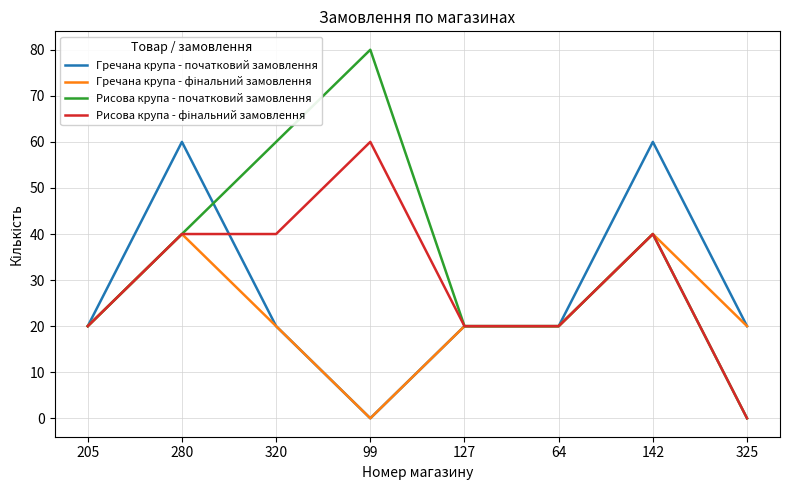

Between 99 and 127, which series saw the biggest shift?

Рисова крупа - початковий замовлення